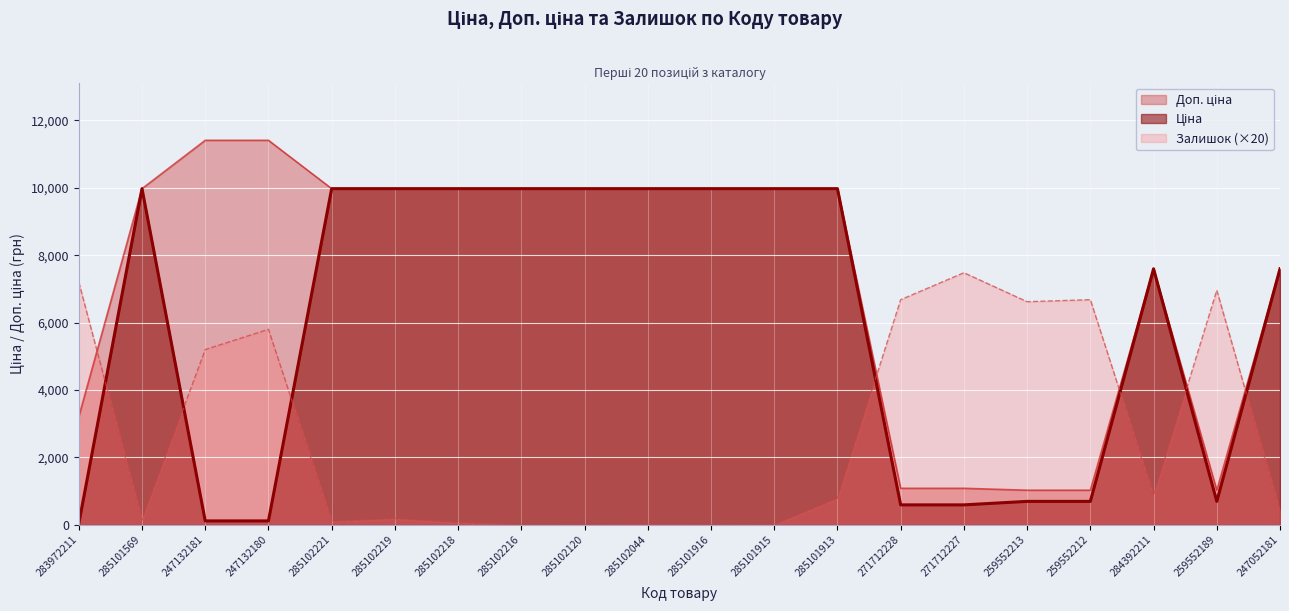

What is the spread (max minus min) of values at 283972211?

7167.9